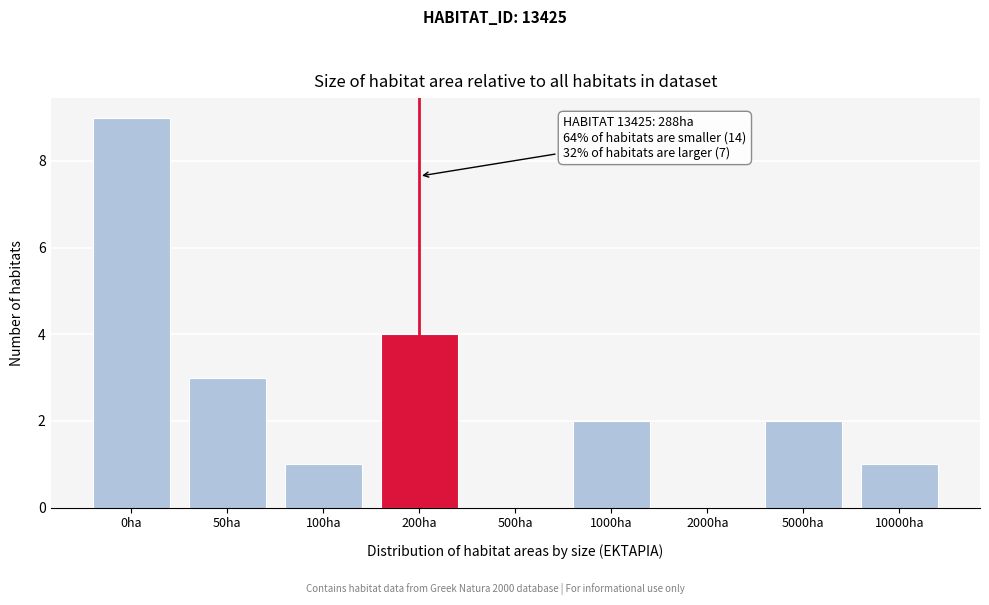

Reading left to right, transcribe all the data shown in this chart.

0ha=9	50ha=3	100ha=1	200ha=4	500ha=0	1000ha=2	2000ha=0	5000ha=2	10000ha=1